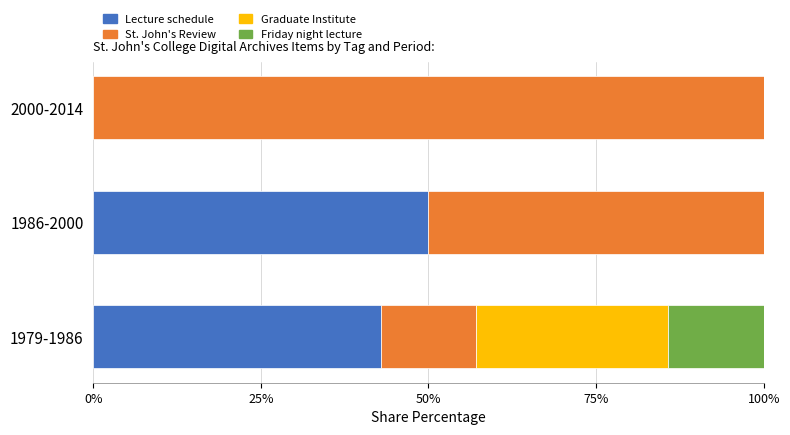

What is the total value across all series at 2000-2014?

100.0